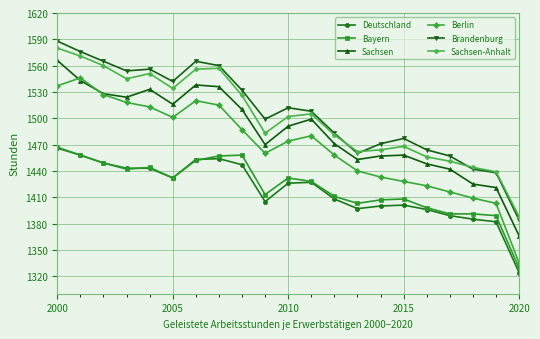

Does the chart have visible grid lines?

Yes